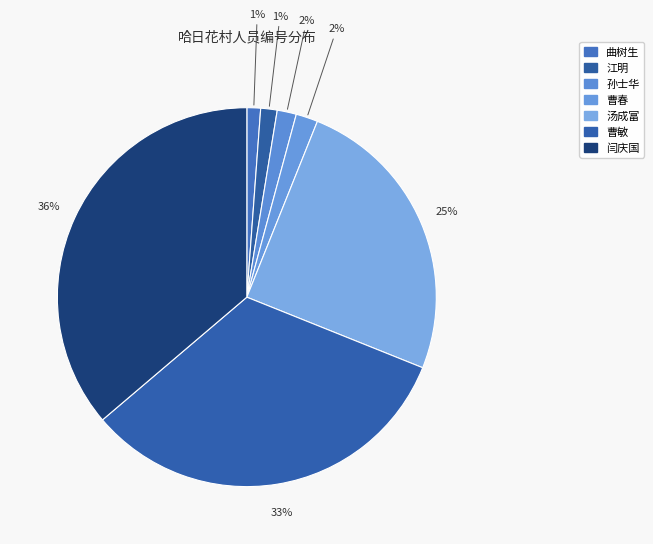

To the nearest percent, what portion does 孙士华 represent?

2%